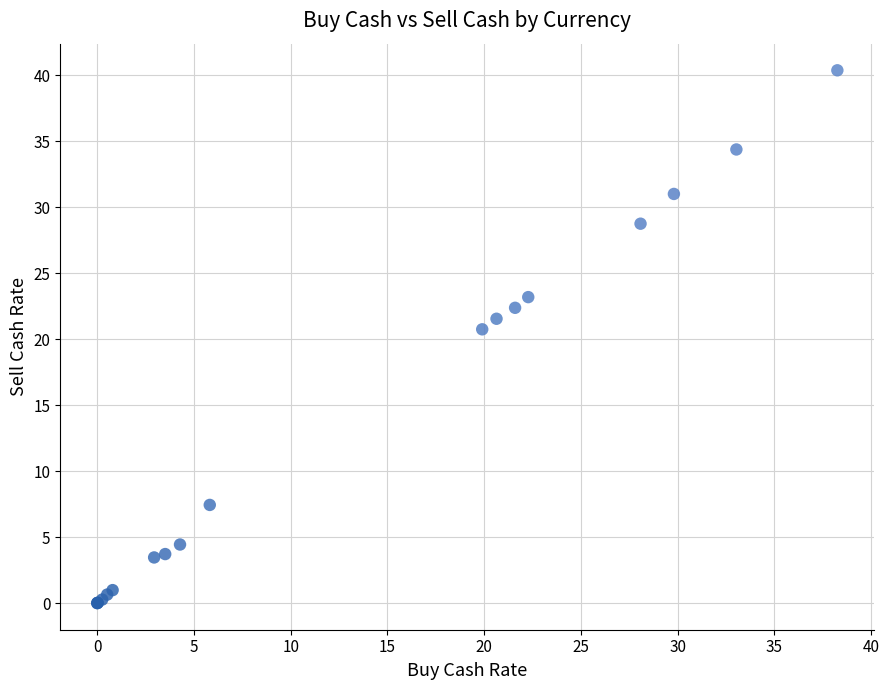

What Y value in the scatter plot is closest to 20?

20.8